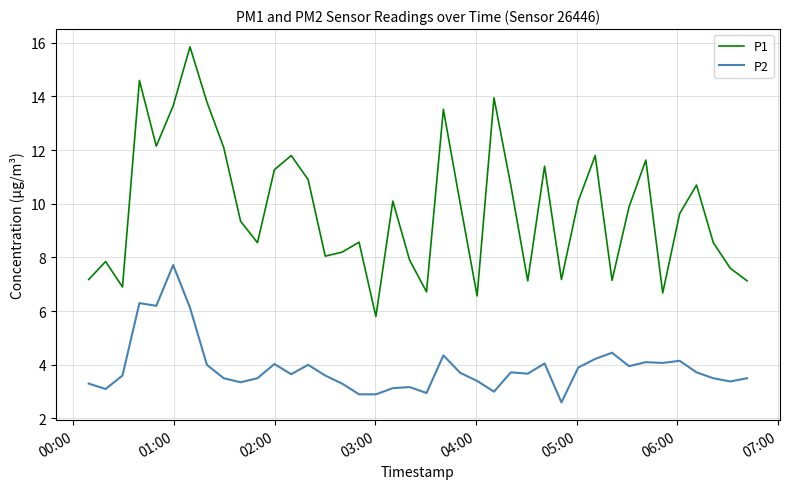

Rank the series by their average value, from highest to lowest.

P1, P2